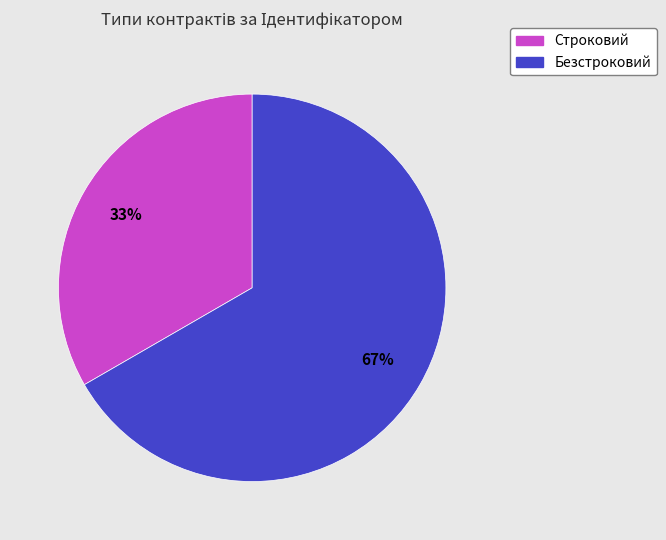

Is the sum of Безстроковий and Строковий greater than half?

Yes